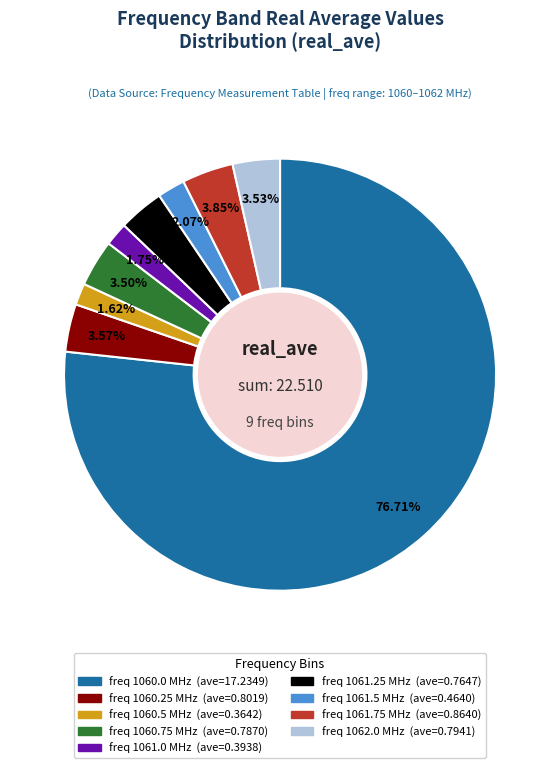

Is there any slice that represents more than half of the pie?

Yes